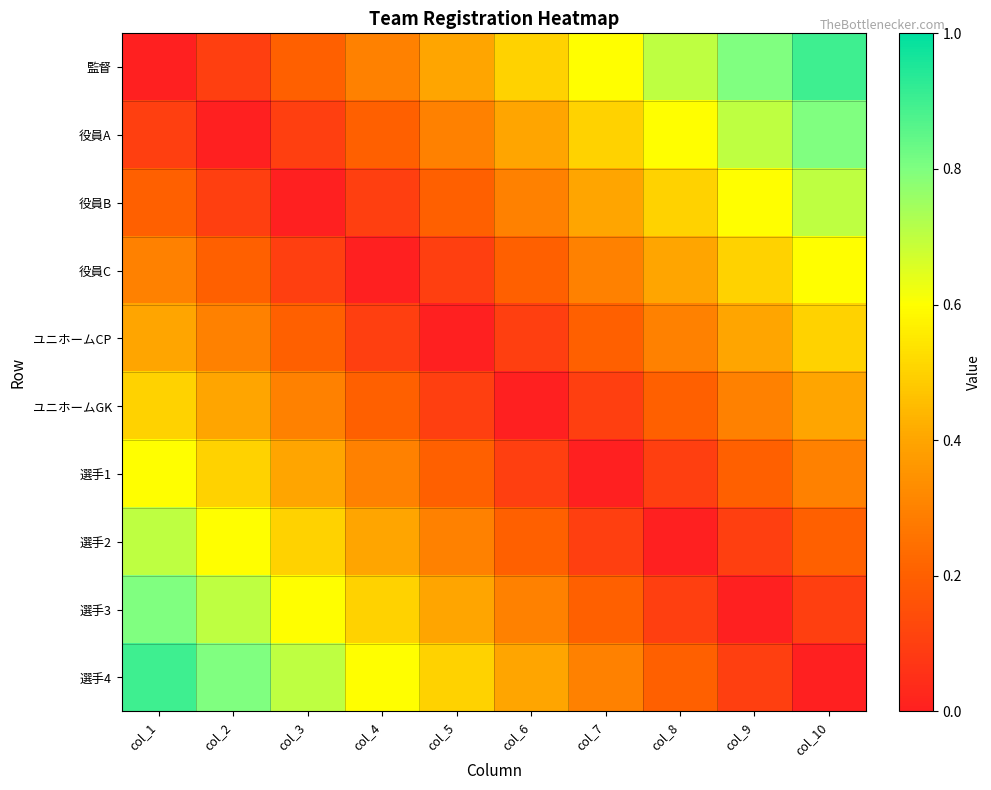

At col_5, list the series in order from largest to smallest.

選手4, 監督, 選手3, 役員A, 選手2, 役員B, 選手1, 役員C, ユニホームGK, ユニホームCP